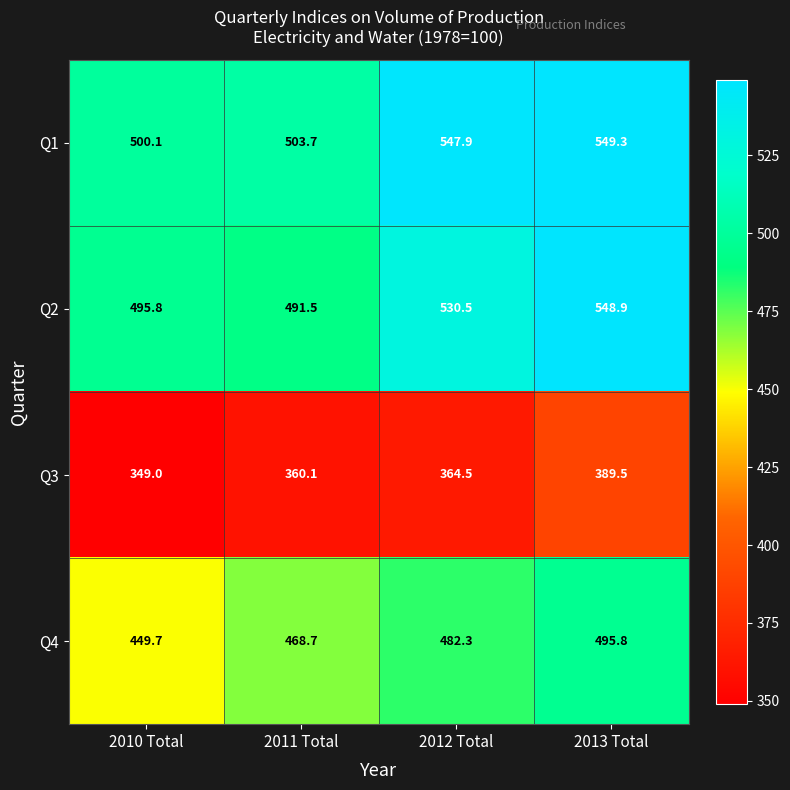

Reading right to left, extract all data points from this chart.

Q1: 549.3	547.9	503.7	500.1
Q2: 548.9	530.5	491.5	495.8
Q3: 389.5	364.5	360.1	349.0
Q4: 495.8	482.3	468.7	449.7